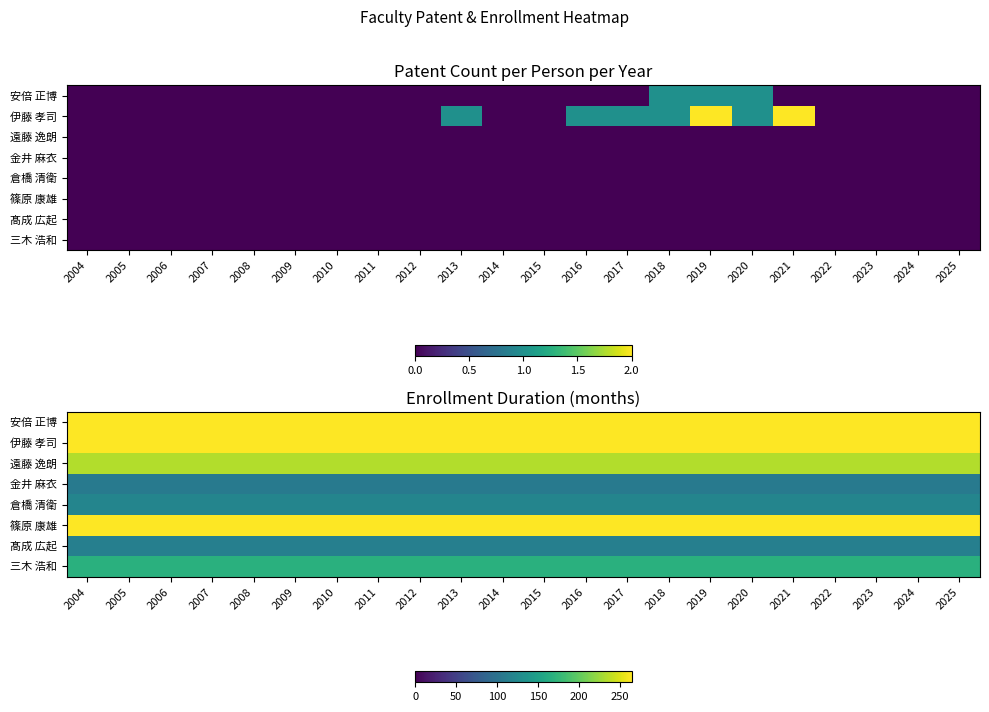

Is it true that 金井 麻衣 equals 108 at 2014?

True